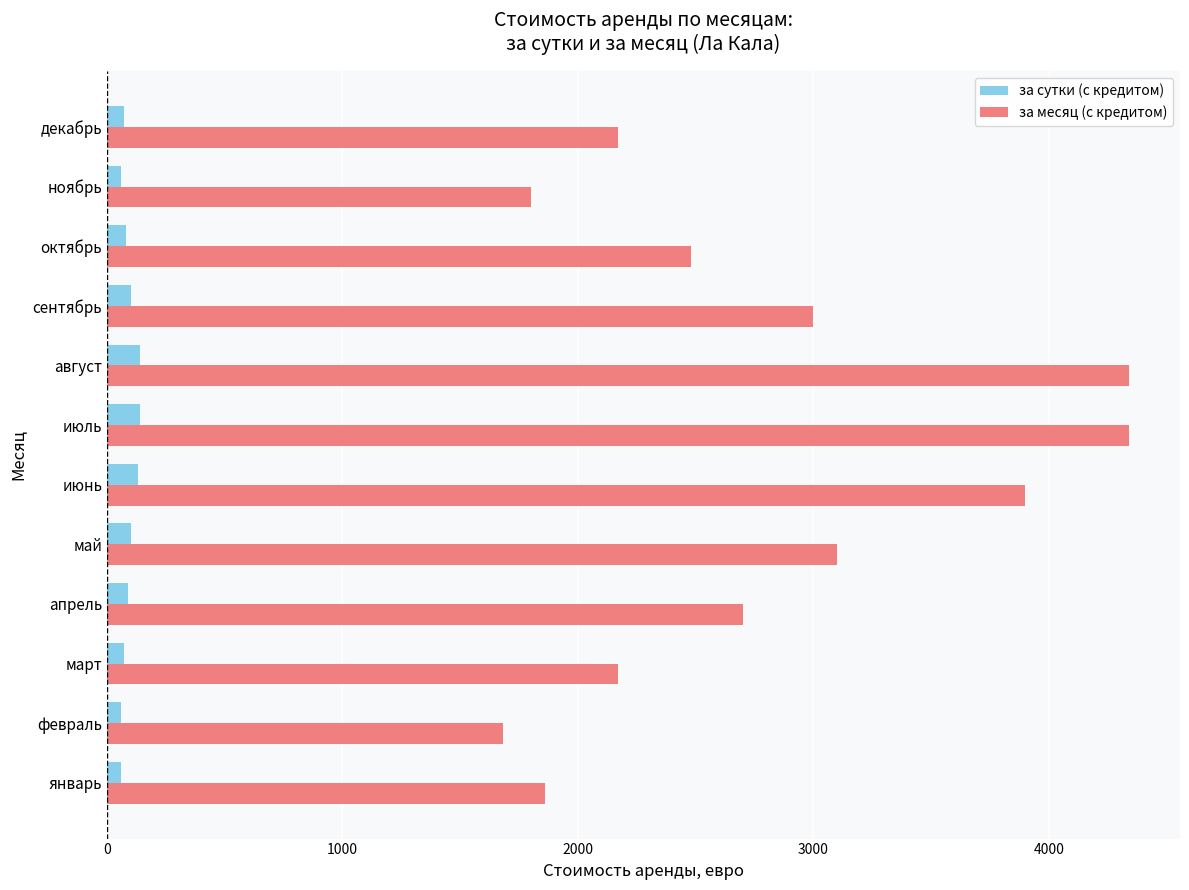

Which series changed the most between январь and август?

за месяц (с кредитом)